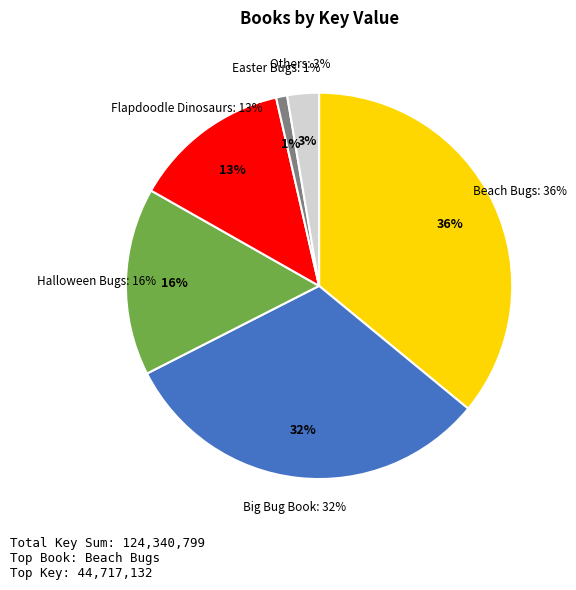

To the nearest percent, what portion does Big Bug Book represent?

32%